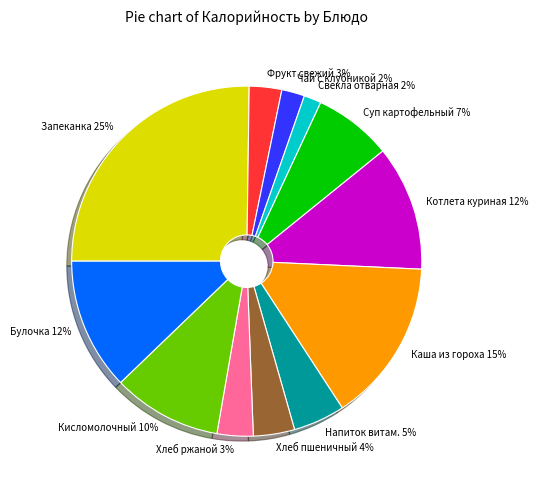

To the nearest percent, what portion does Каша из гороха represent?

15%